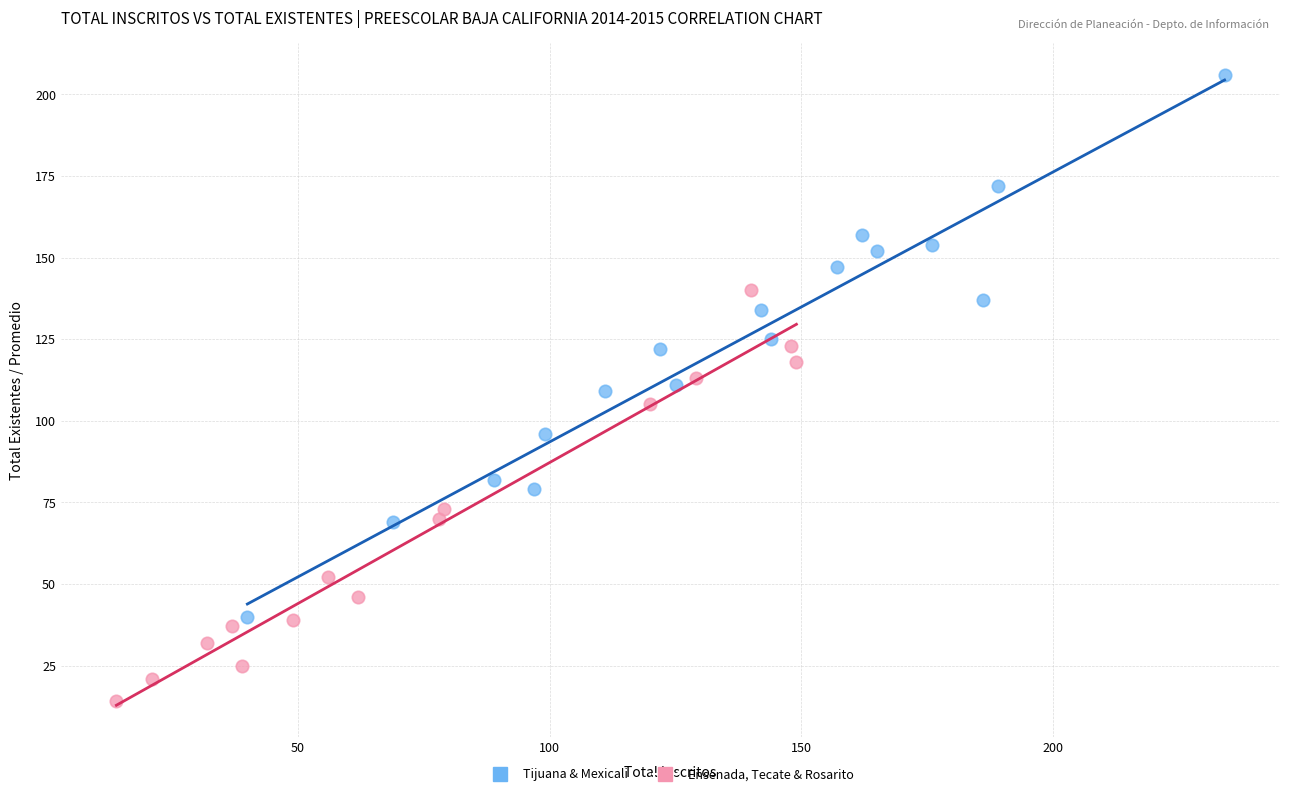

Which series contains the highest Y value?

Tijuana & Mexicali